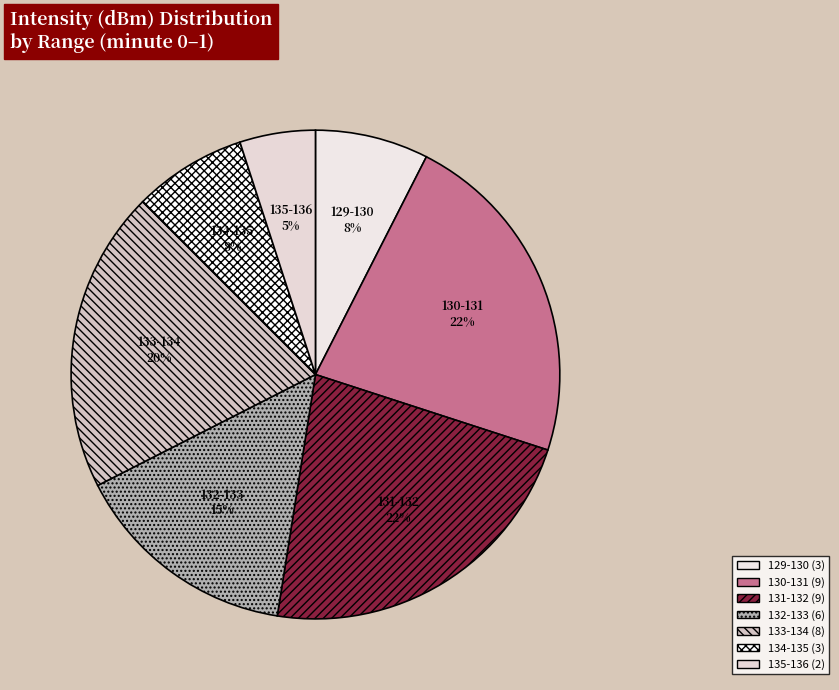

Count the number of slices in the pie.

7